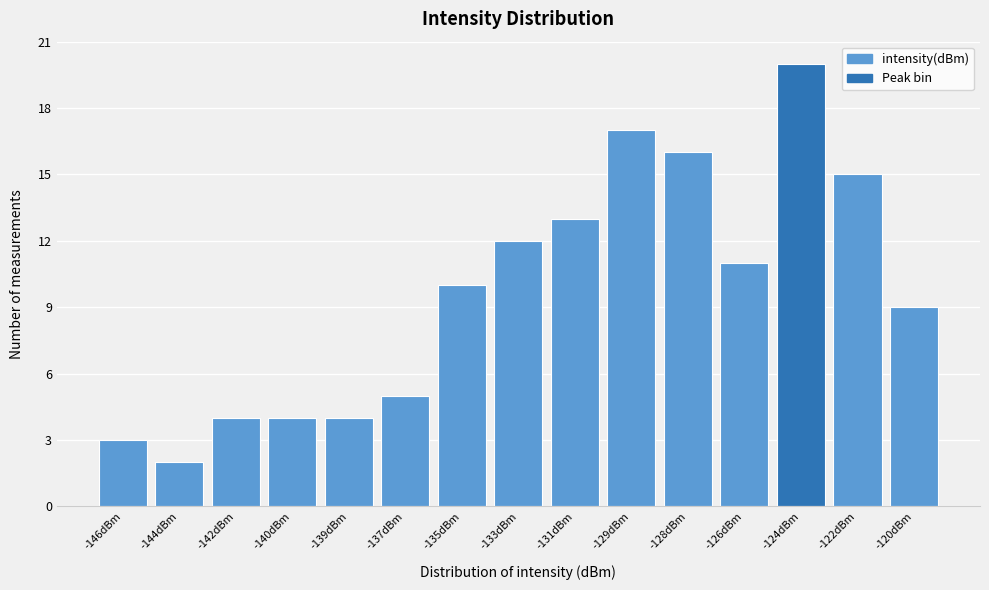

Reading left to right, list all the values displayed in this chart.

3	2	4	4	4	5	10	12	13	17	16	11	20	15	9